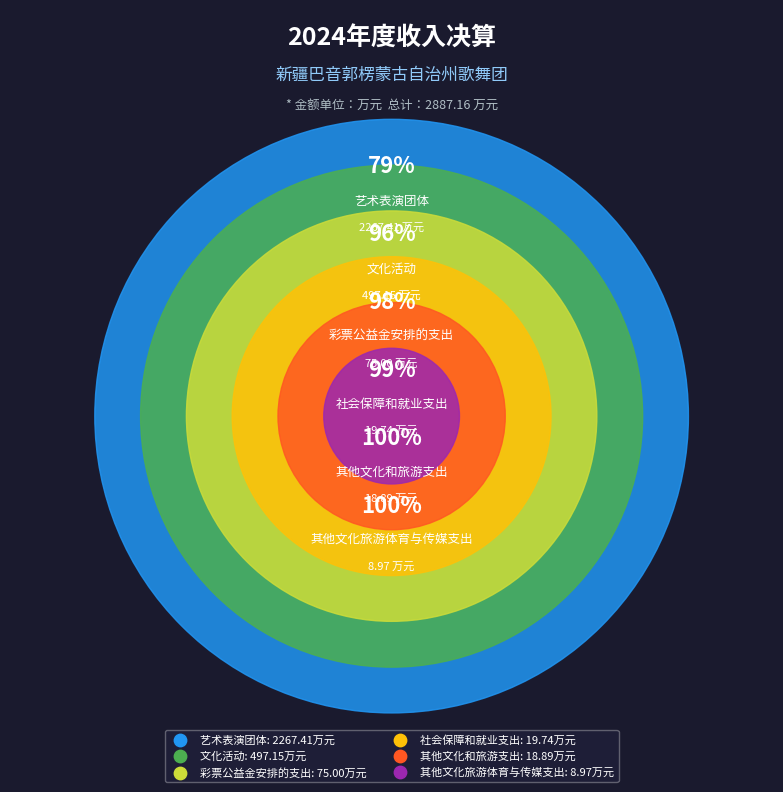

To the nearest percent, what portion does 文化活动 represent?

17%